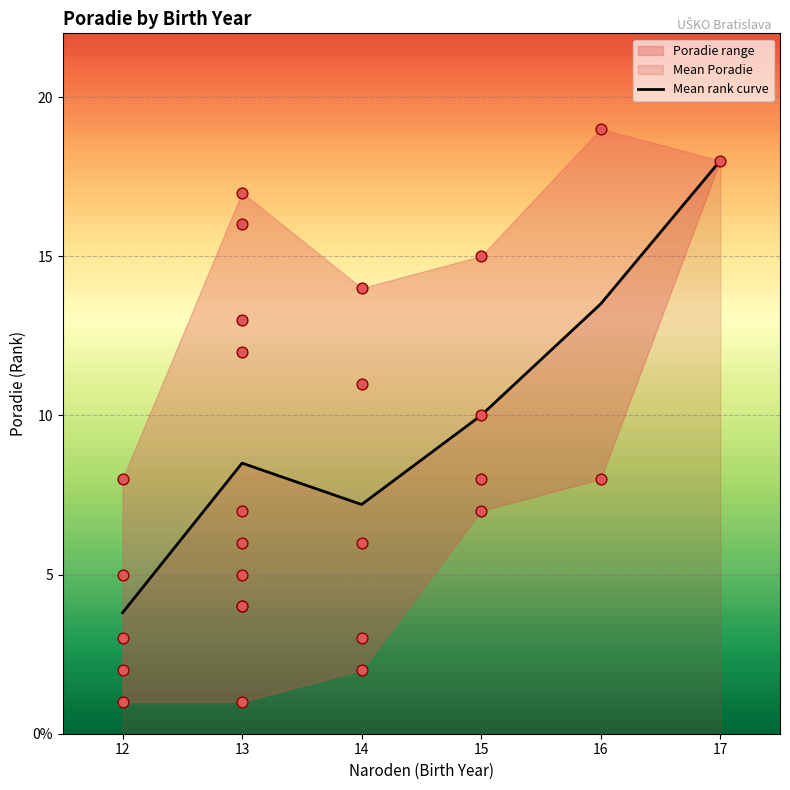

What is the change in value from 12 to 17?

+14.2